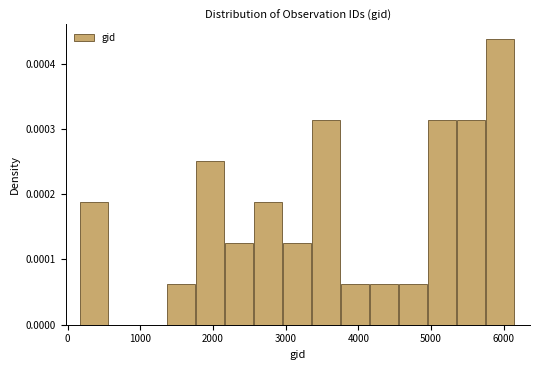

Around what value on the x-axis is the tallest bar? Give the approximate position of its centre, as read against the axis.

6000